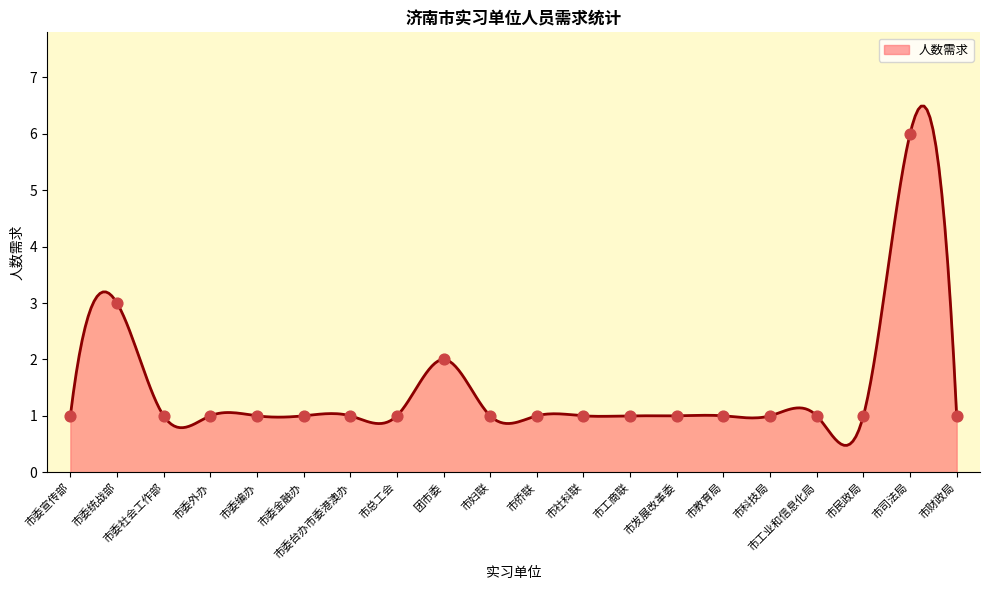

Which has a higher value, 团市委 or 市委外办?

团市委